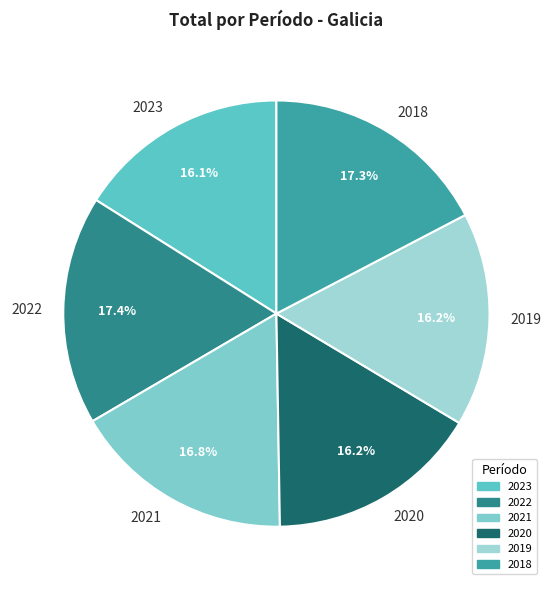

Does any single category account for the majority?

No